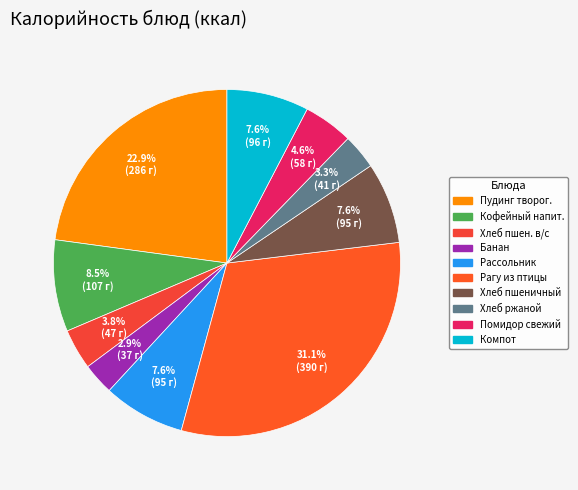

Which slice is the largest?

Рагу из птицы (2 блюдо)